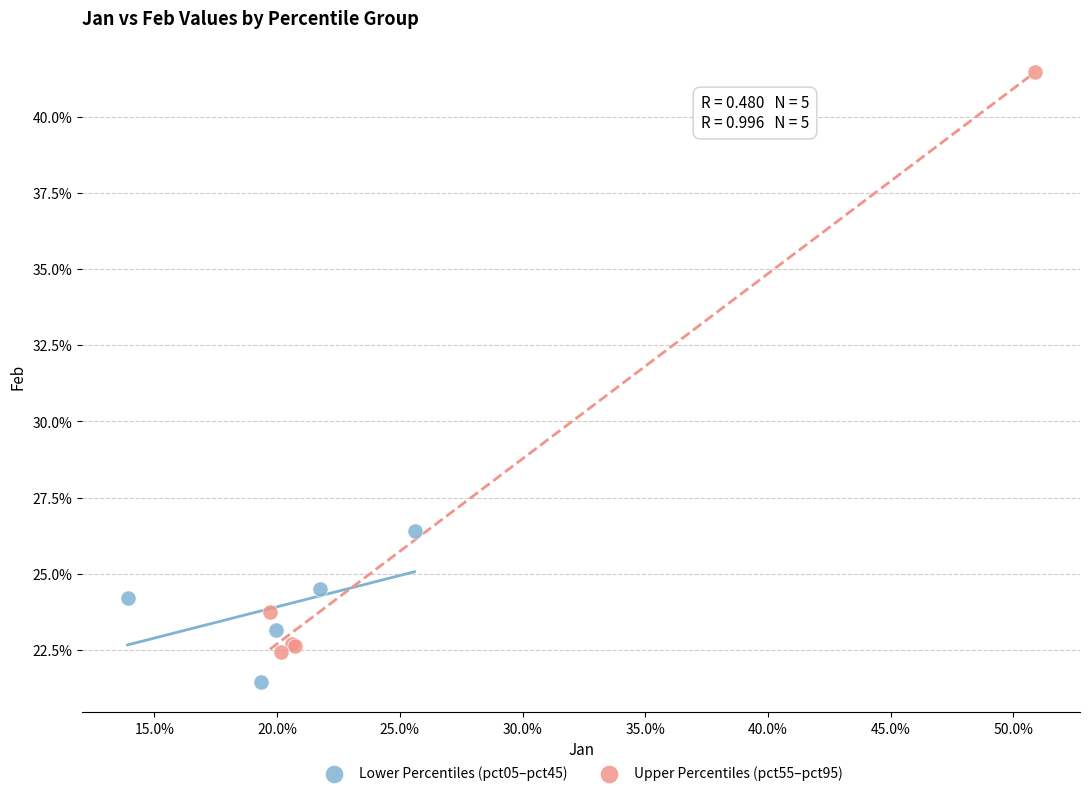

What are all the series names shown in the legend?

Lower Percentiles (pct05–pct45), Upper Percentiles (pct55–pct95)